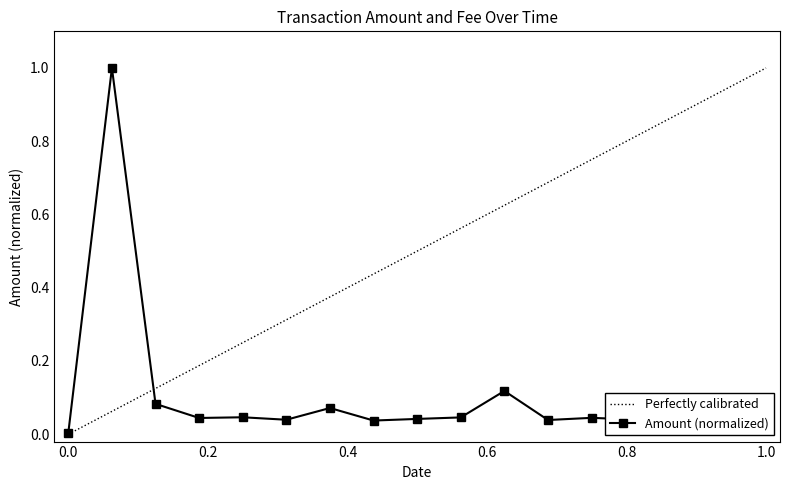

Rank the series by their average value, from lowest to highest.

Amount (normalized), Perfectly calibrated